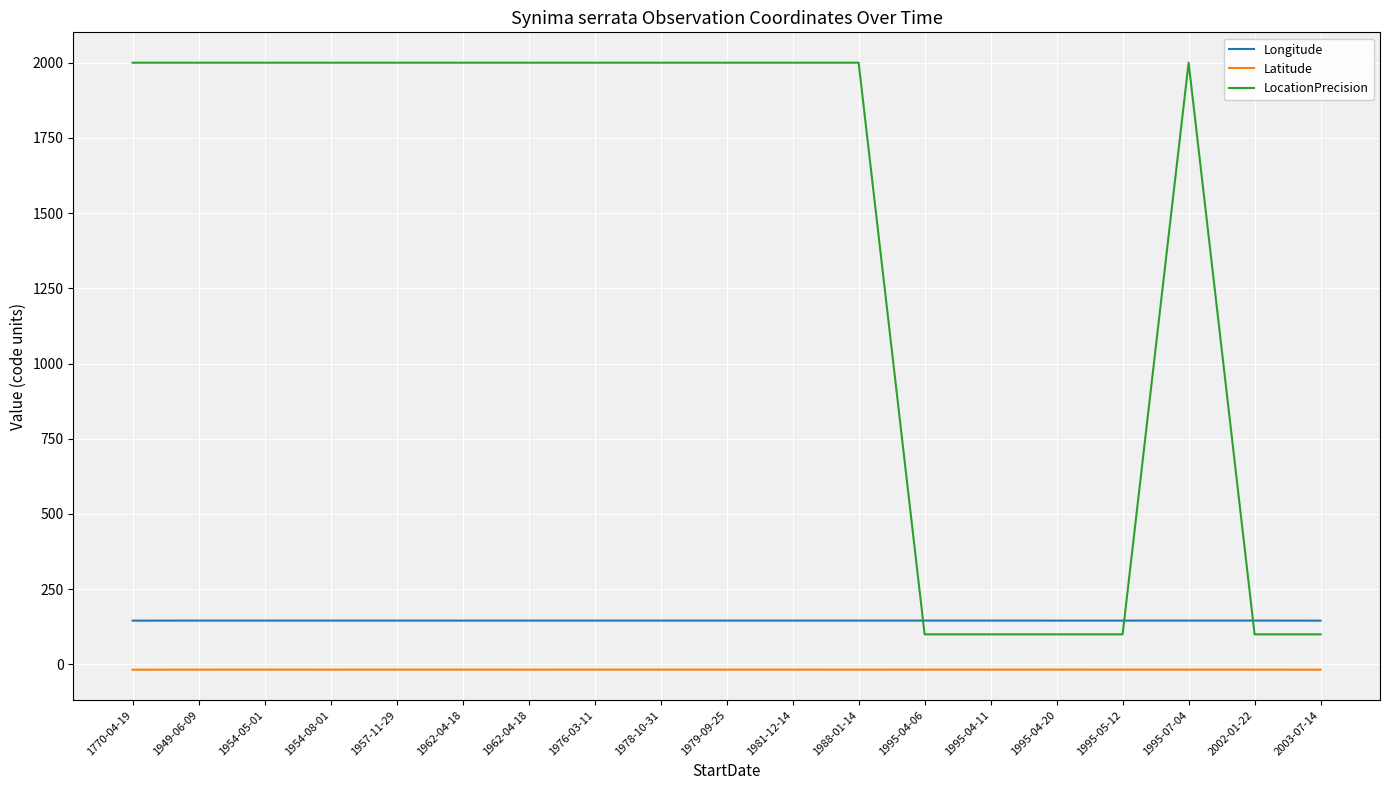

True or false: LocationPrecision and Latitude cross at least once.

False